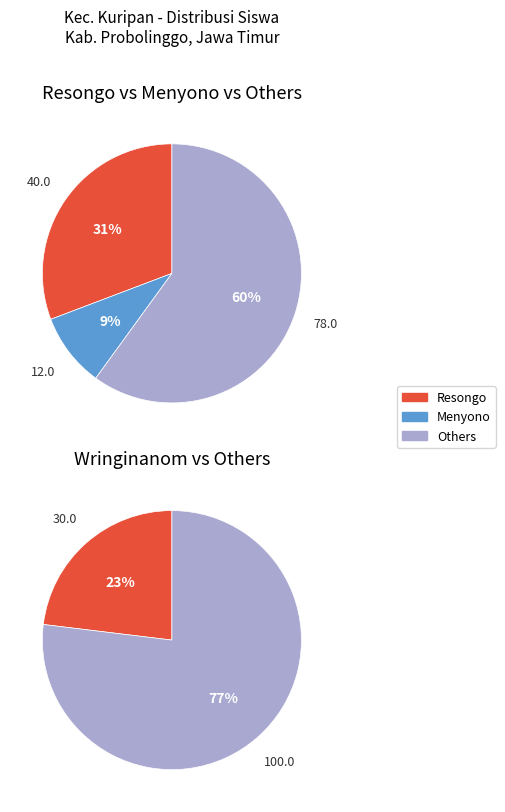

The SD NEGERI RESONGO VI slice represents 18% of the pie. True or false?

False